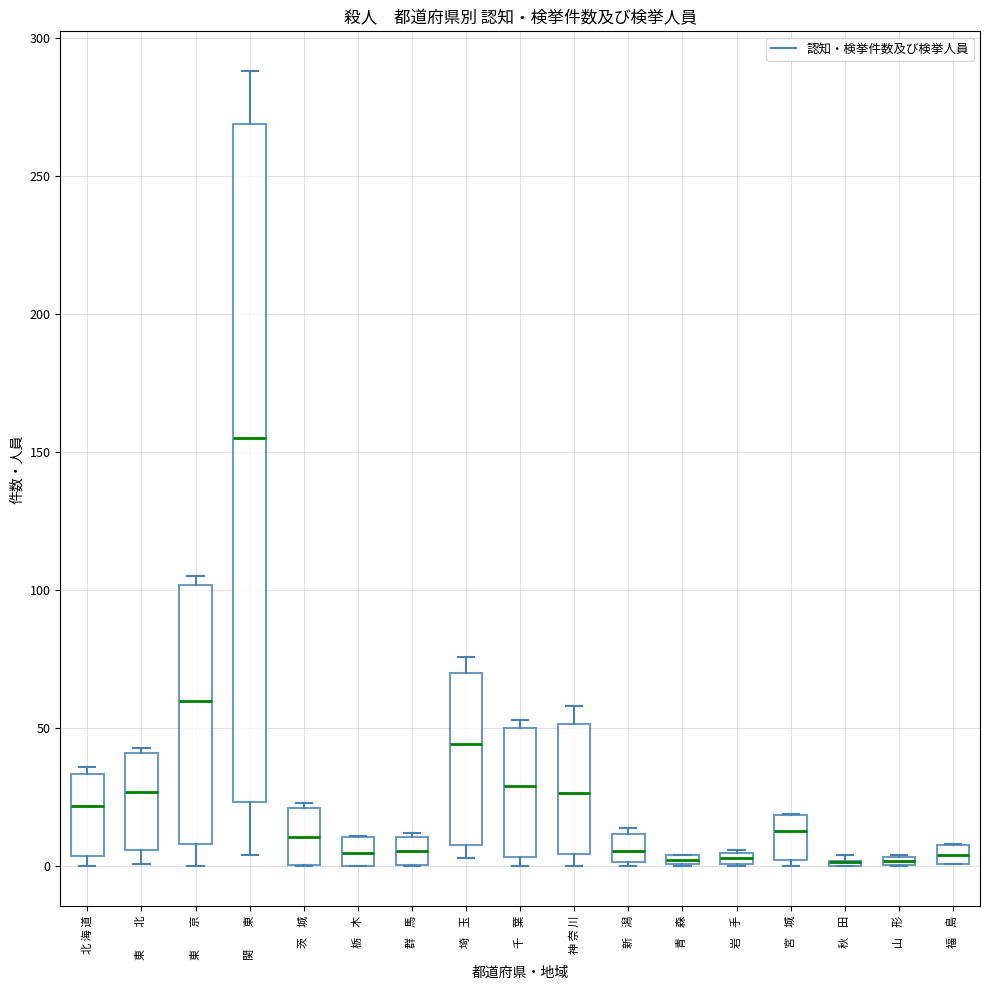

Where does the median line of the box for 宮 城 sit on the y-axis? The values are not printed on the chart, so give them approximately, as read against the axis.

15